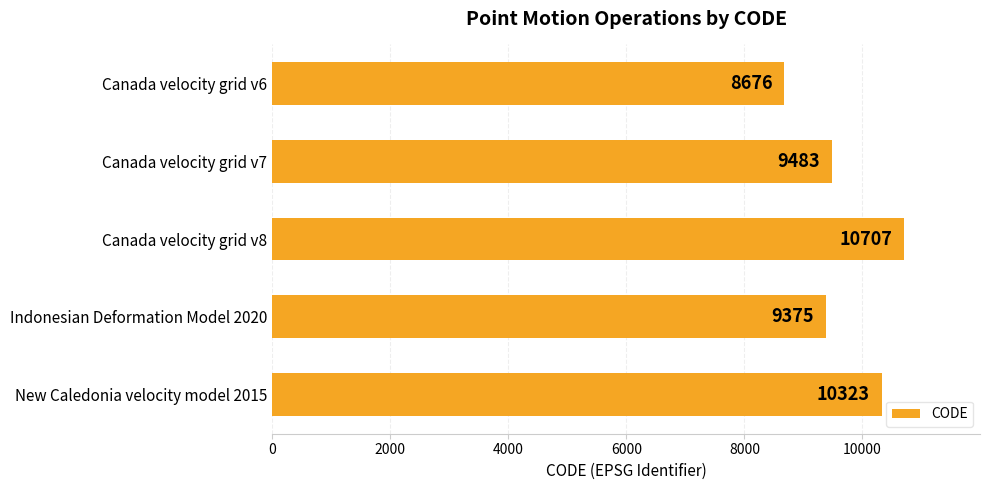

At which label is the value closest to 9691?

Canada velocity grid v7